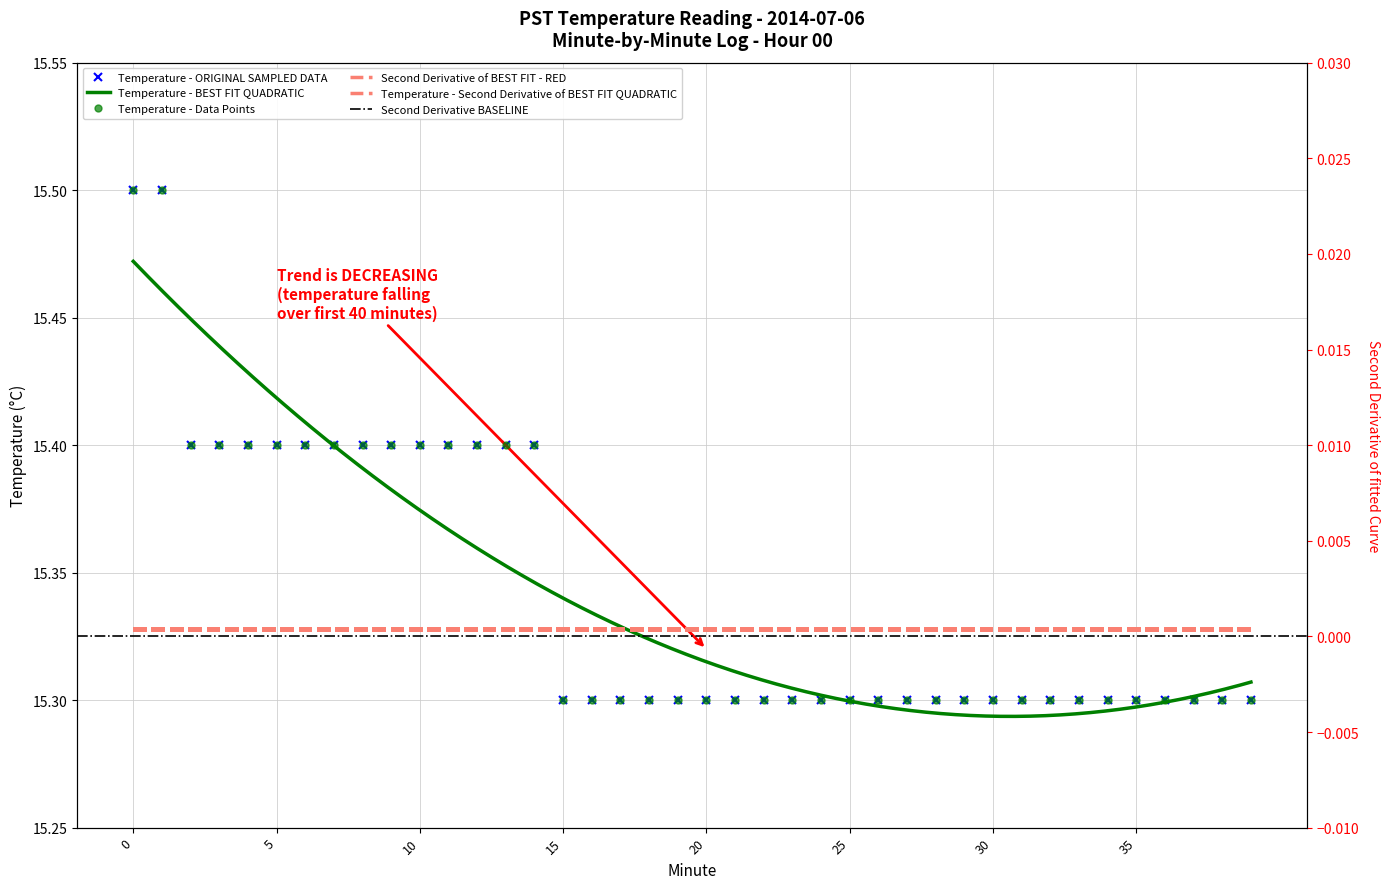

The chart shows a value of 5.8 at 33. True or false?

False